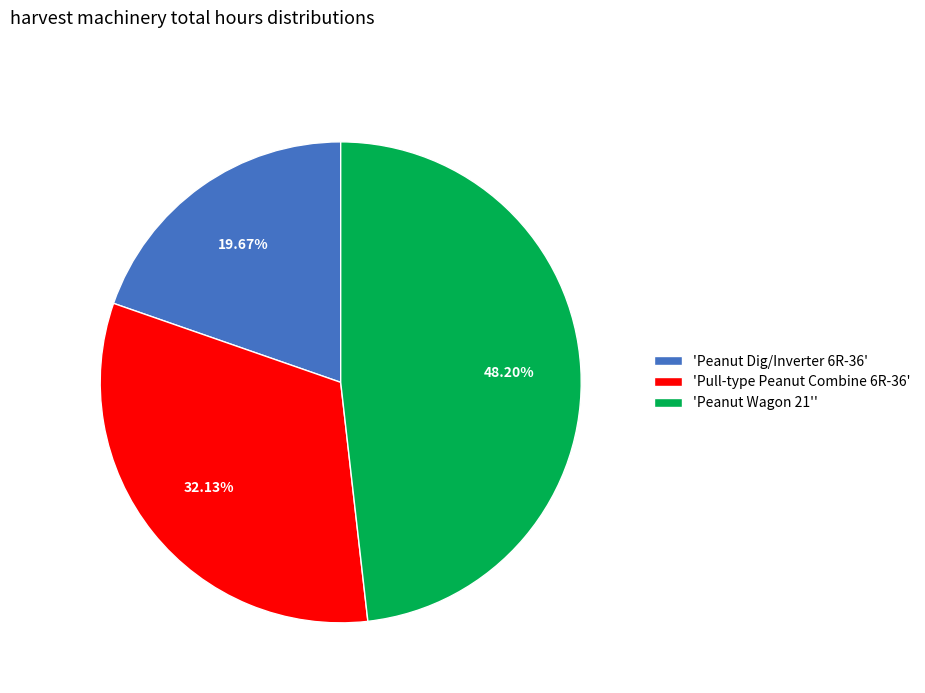

Which has a higher value, 'Peanut Wagon 21'' or 'Pull-type Peanut Combine 6R-36'?

'Peanut Wagon 21''